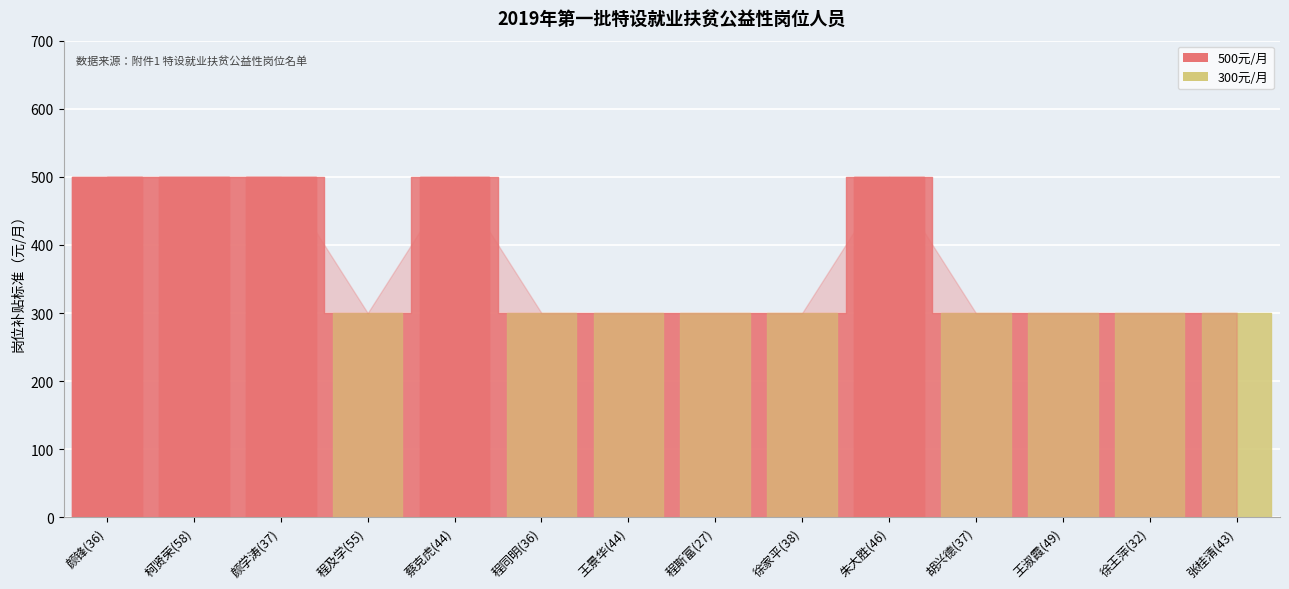

Is this an area chart (filled region under the line)?

No